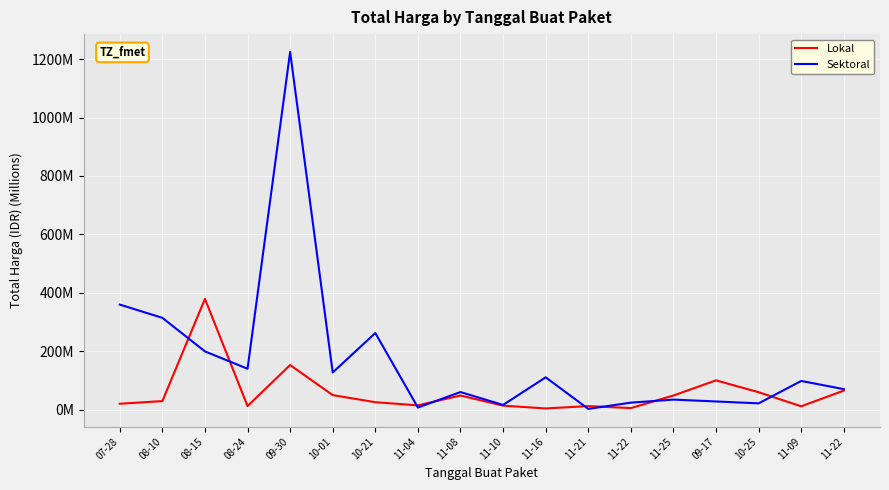

Between 10-25 and 11-22, which series saw the biggest shift?

Sektoral